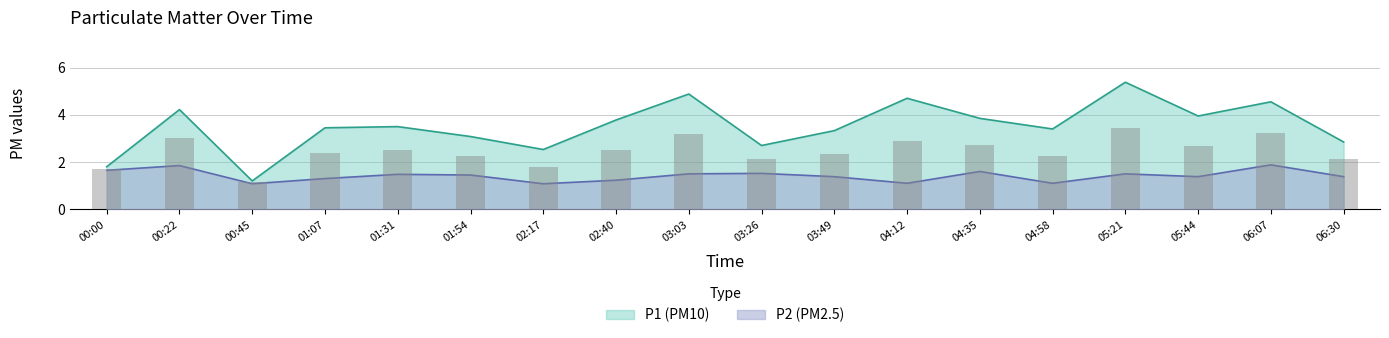

Which series has the widest spread of values?

P1